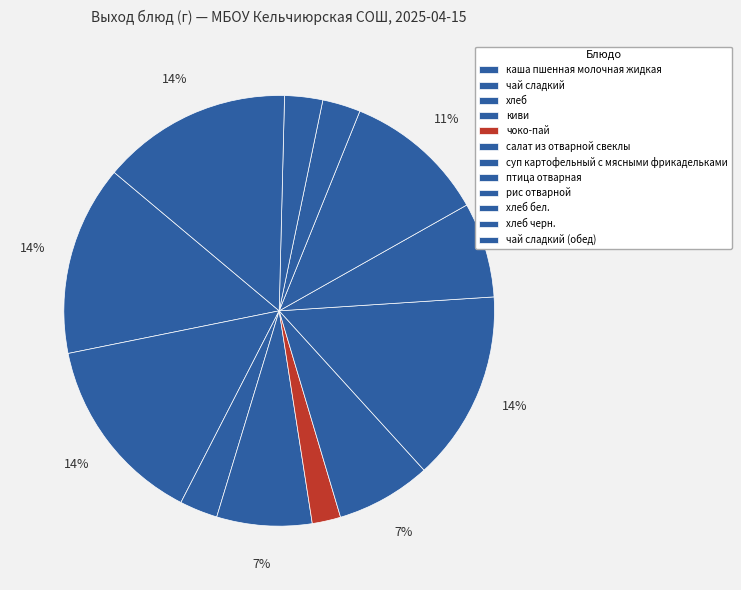

Rank the categories by value from lowest to highest.

чоко-пай, хлеб, хлеб бел., хлеб черн., киви, салат из отварной свеклы, птица отварная, рис отварной, каша пшенная молочная жидкая, чай сладкий, суп картофельный с мясными фрикадельками, чай сладкий (обед)